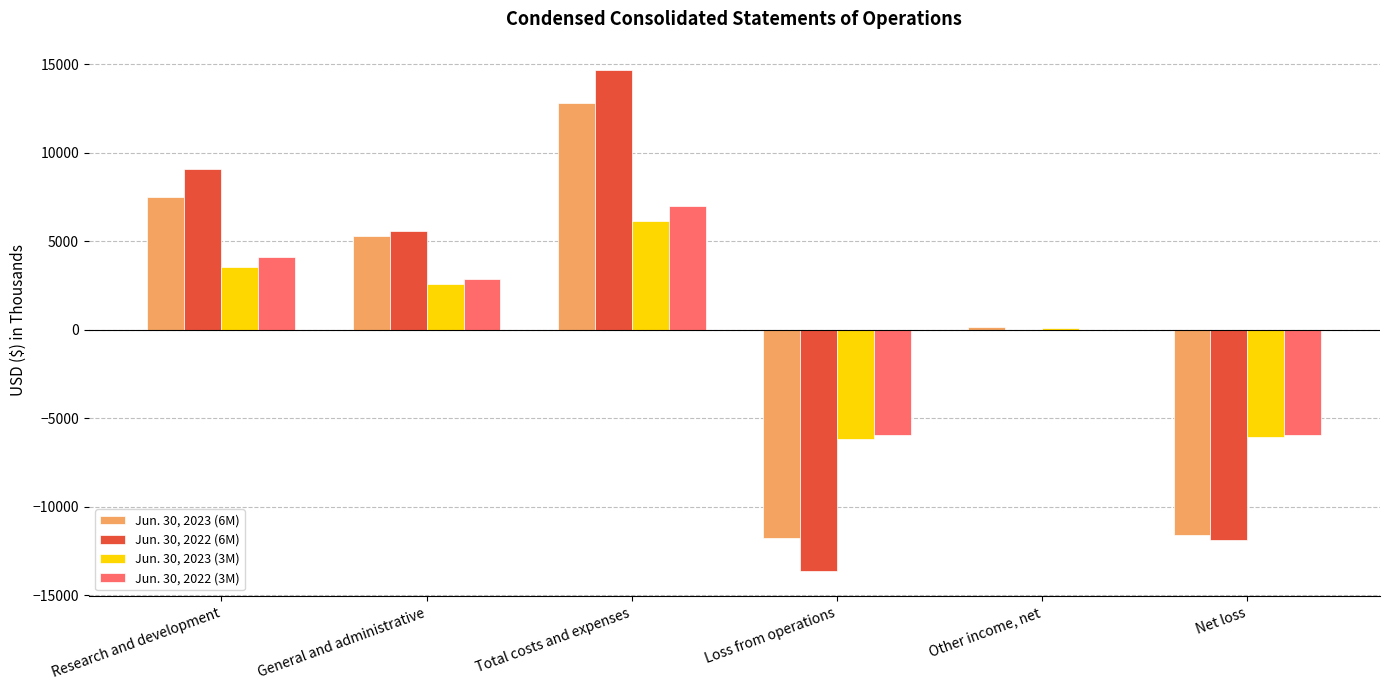

What is the total value across all series at Loss from operations?

-37477